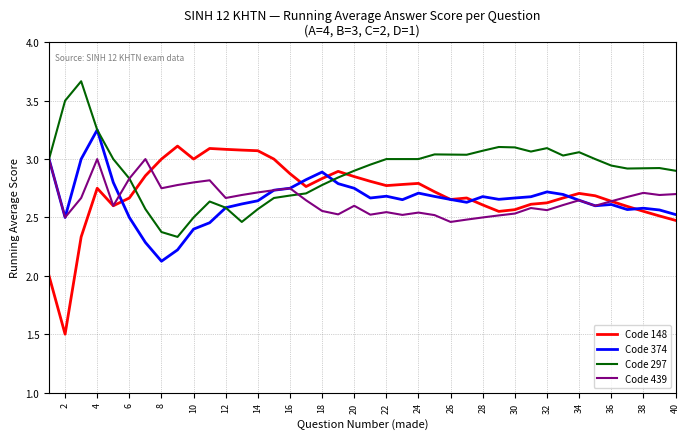

Which series has the largest total across all categories?

Code 297